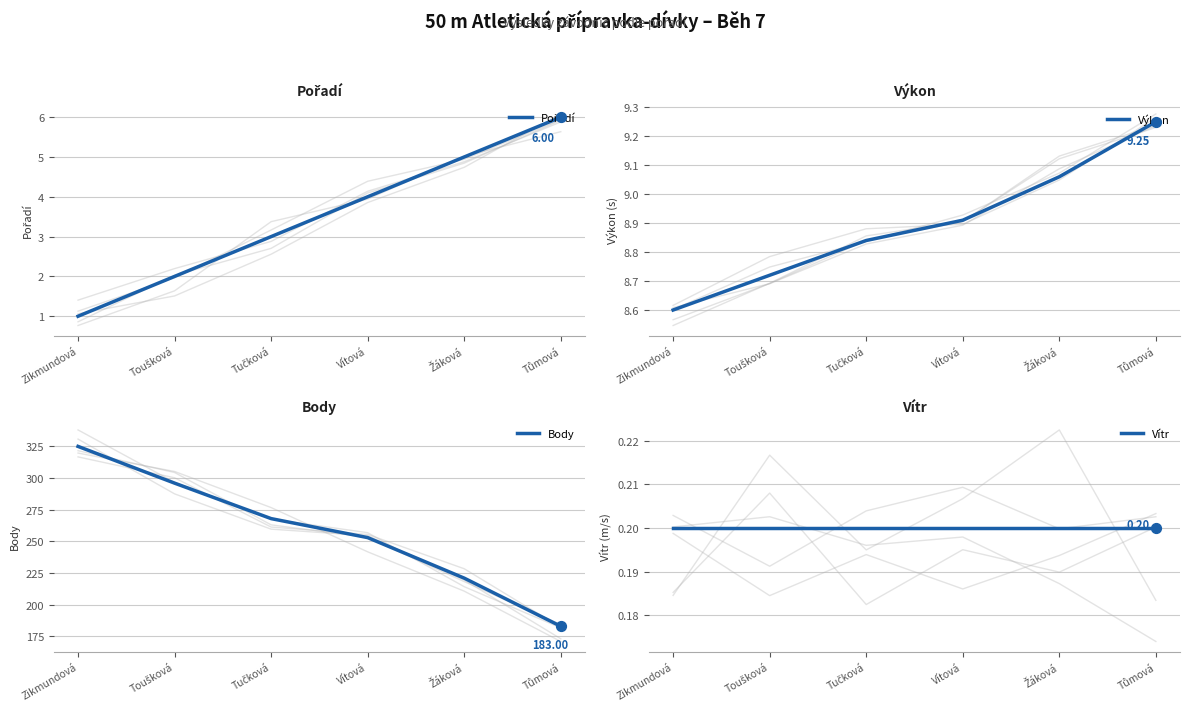

Which series reaches the minimum Y coordinate?

Vítr